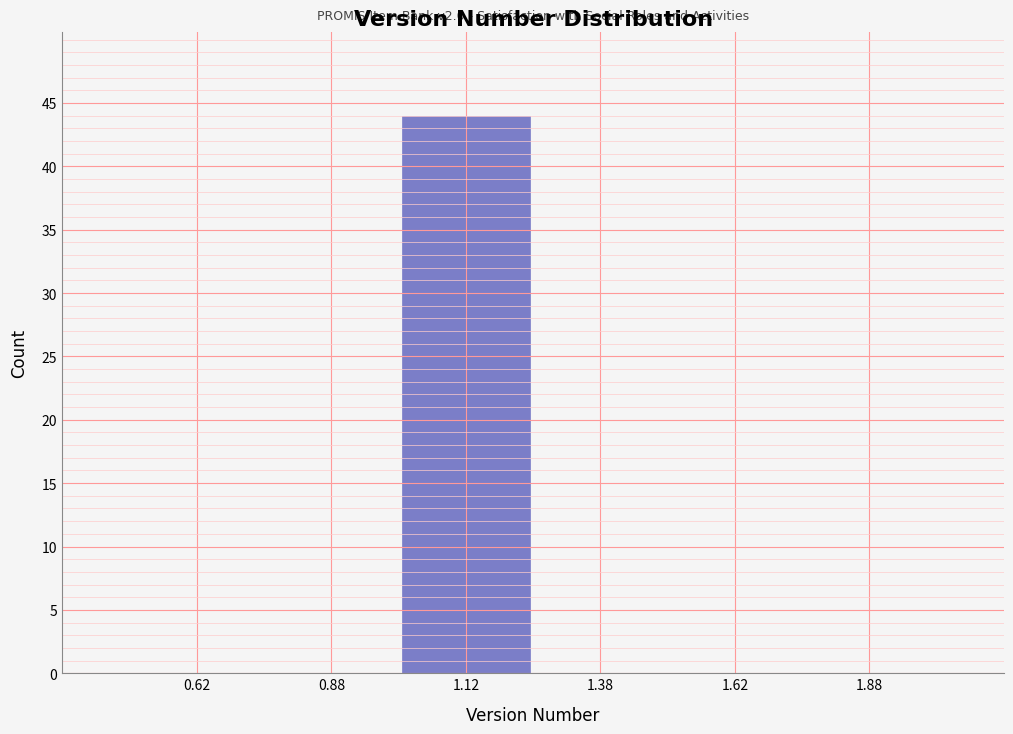

Over which range of the x-axis is the bar tallest?

1.00 to 1.25